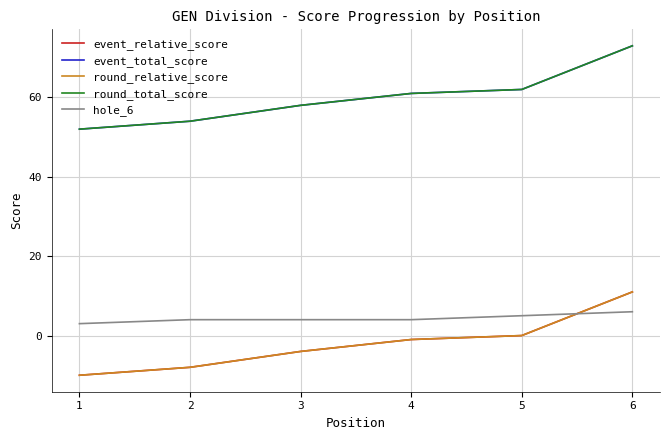

Does the chart have visible grid lines?

Yes